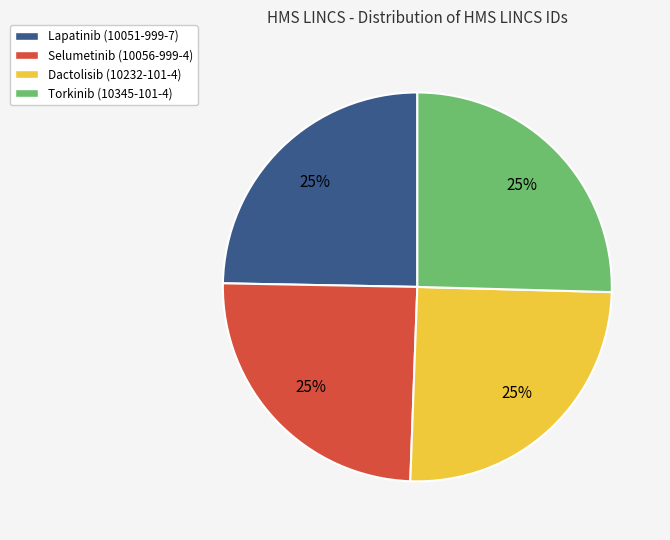

Is it true that Selumetinib (10056-999-4) is 32% of the pie?

False